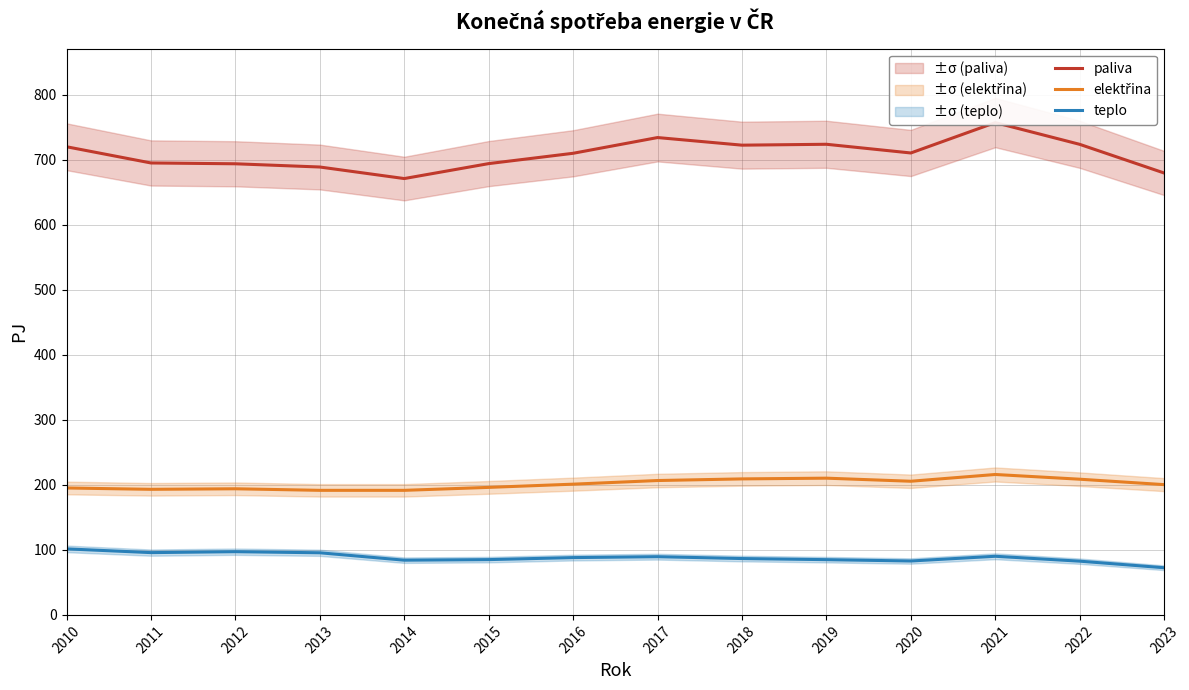

What is the highest value of the teplo series?

101.6